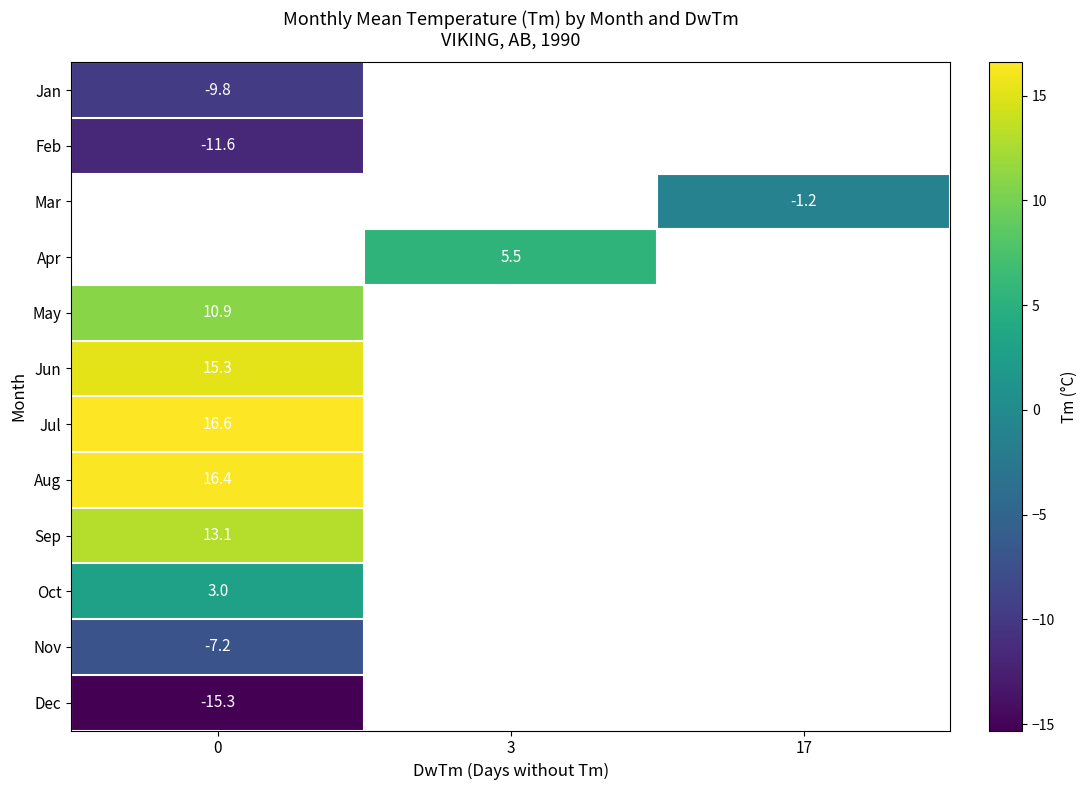

How many distinct data groups are displayed?

12